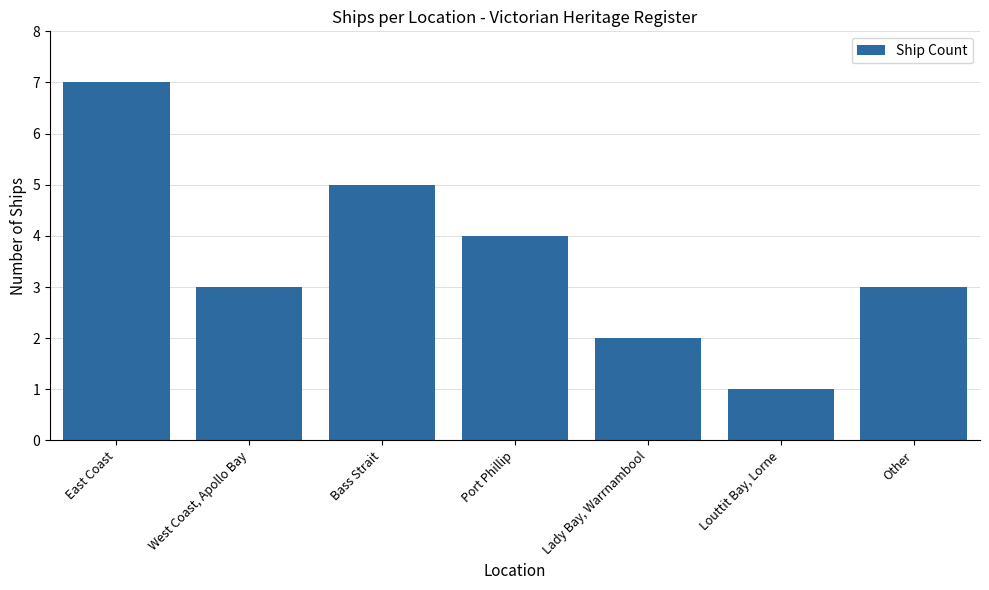

The chart shows a value of 3 at West Coast, Apollo Bay. True or false?

True